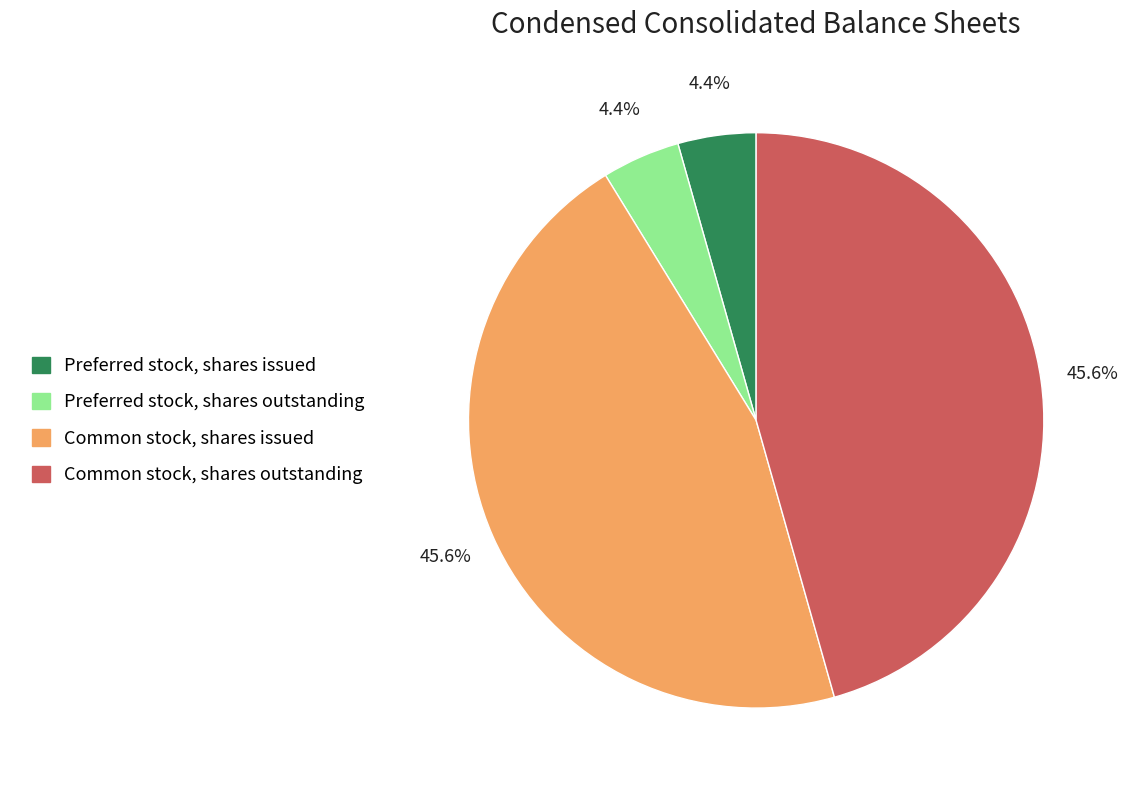

The Common stock, shares issued slice represents 46% of the pie. True or false?

True